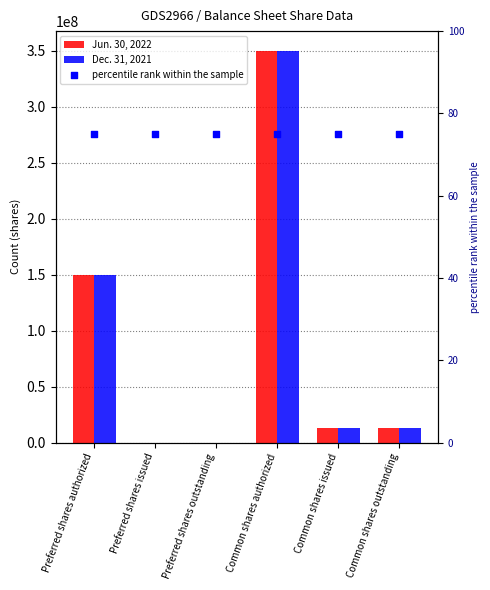

What is the total value across all series at Preferred shares authorized?

300000075